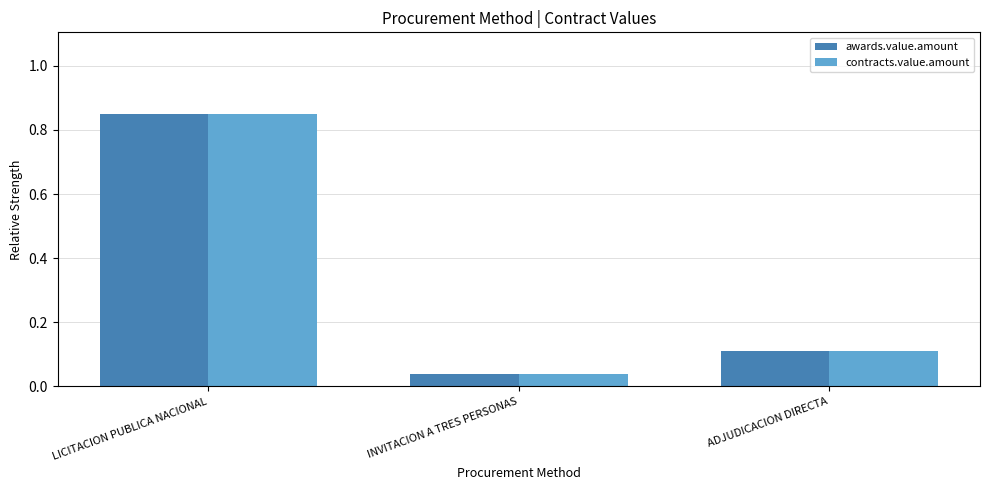

At which label is awards.value.amount closest to 0?

INVITACION A TRES PERSONAS